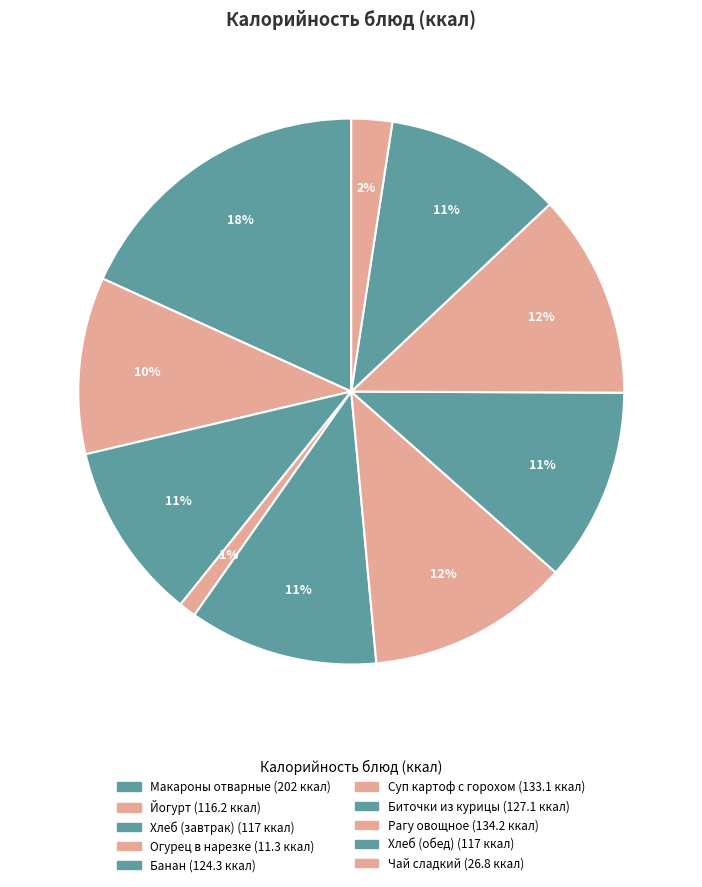

What is the change in value from Банан to Биточки из курицы?

+2.8